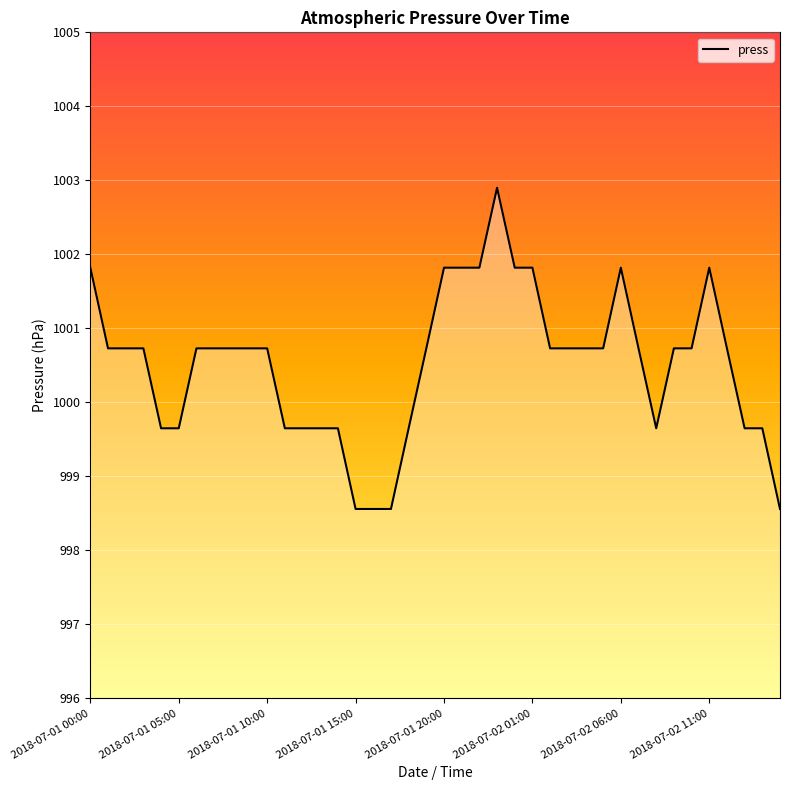

Reading right to left, list all the values displayed in this chart.

998.6	999.6	999.6	1000.7	1001.8	1000.7	1000.7	999.6	1000.7	1001.8	1000.7	1000.7	1000.7	1000.7	1001.8	1001.8	1002.9	1001.8	1001.8	1001.8	1000.7	999.6	998.6	998.6	998.6	999.6	999.6	999.6	999.6	1000.7	1000.7	1000.7	1000.7	1000.7	999.6	999.6	1000.7	1000.7	1000.7	1001.8